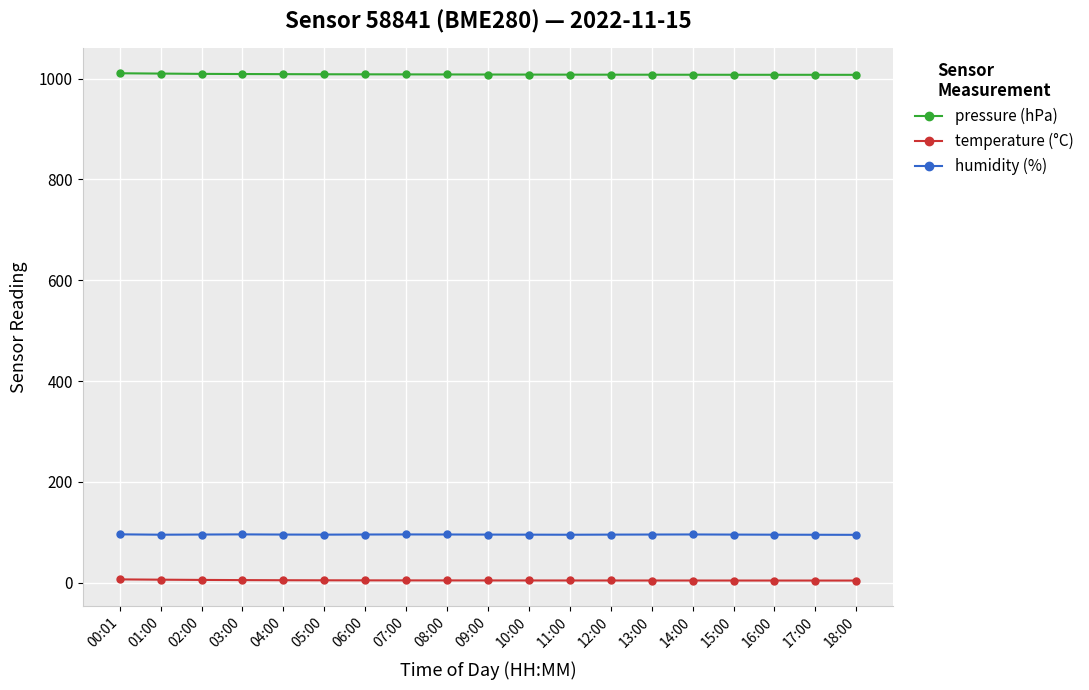

At 16:00, list the series in order from largest to smallest.

pressure (hPa), humidity (%), temperature (°C)